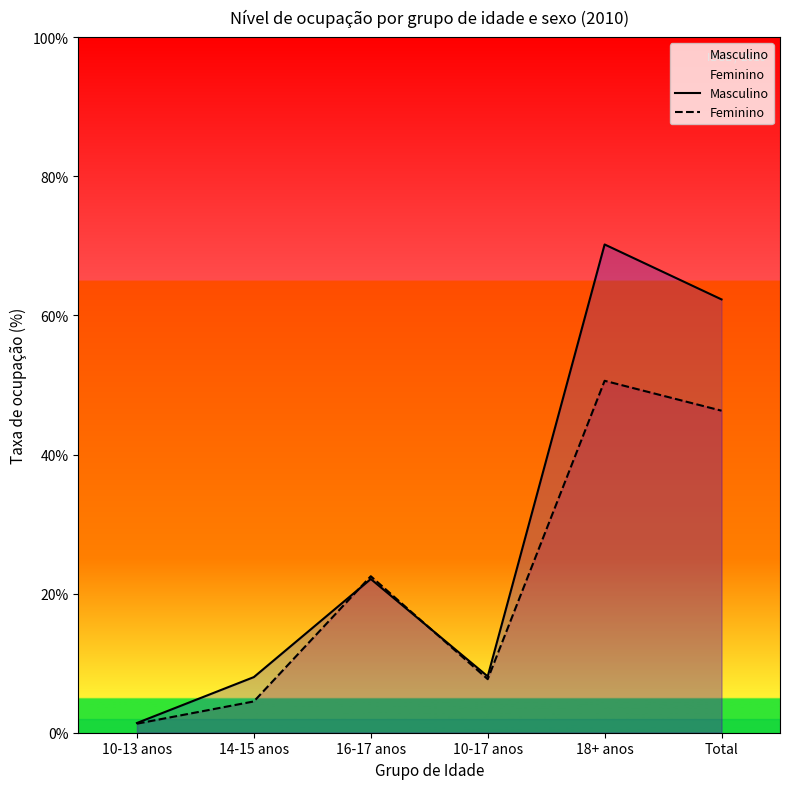

What is the average value of the Masculino series?

28.7